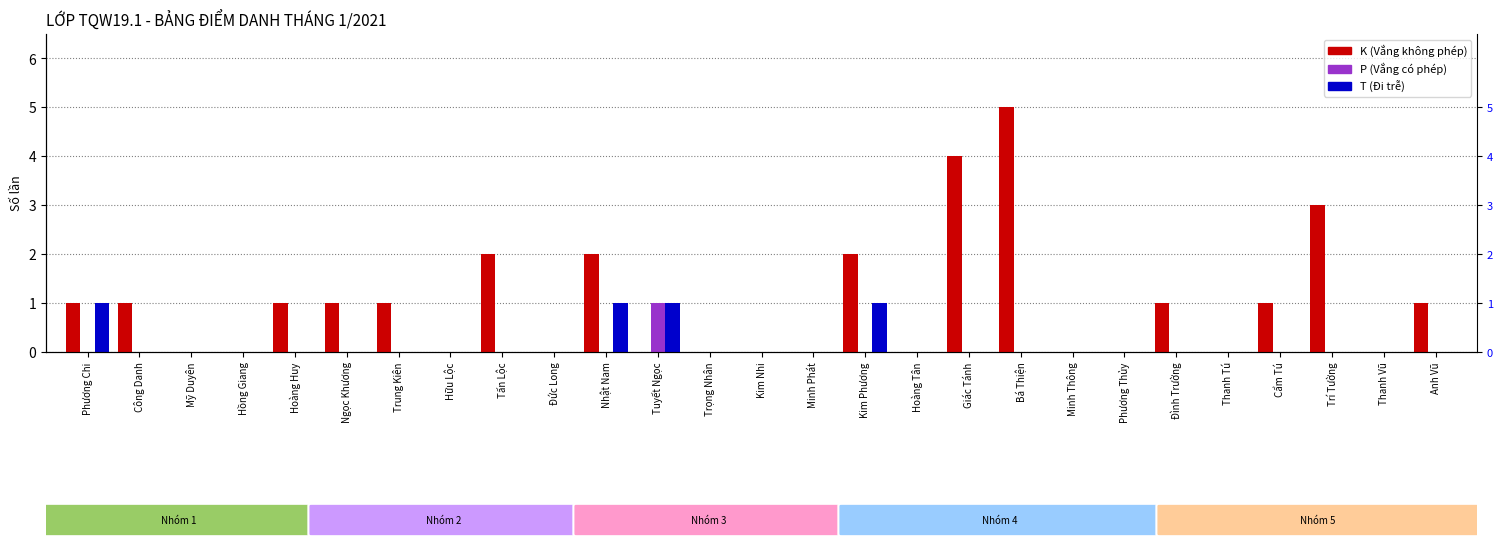

Which series has the widest spread of values?

K (Vắng không phép)